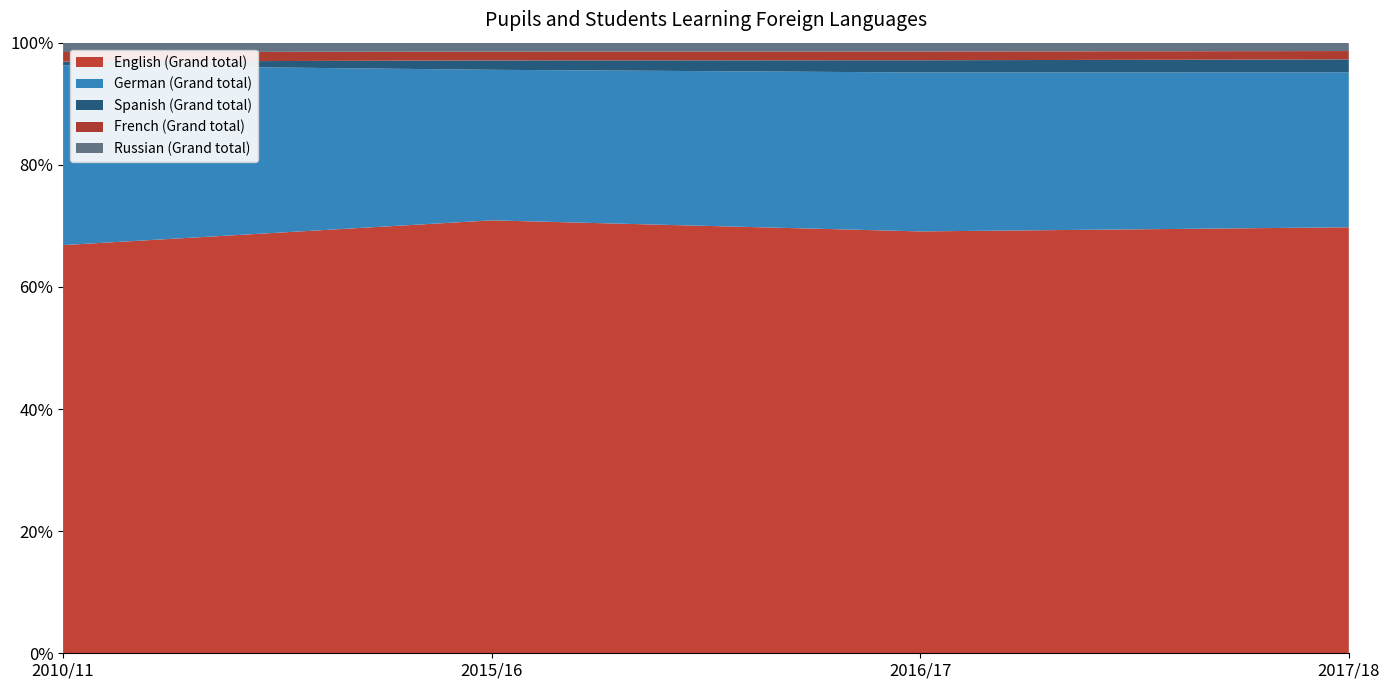

Reading left to right, list all the values displayed in this chart.

English (Grand total): 275006	298780	281547	287408
German (Grand total): 121175	103910	106064	104566
Spanish (Grand total): 2398	6485	8144	8716
French (Grand total): 6514	6026	5857	5622
Russian (Grand total): 6286	6218	5889	5652